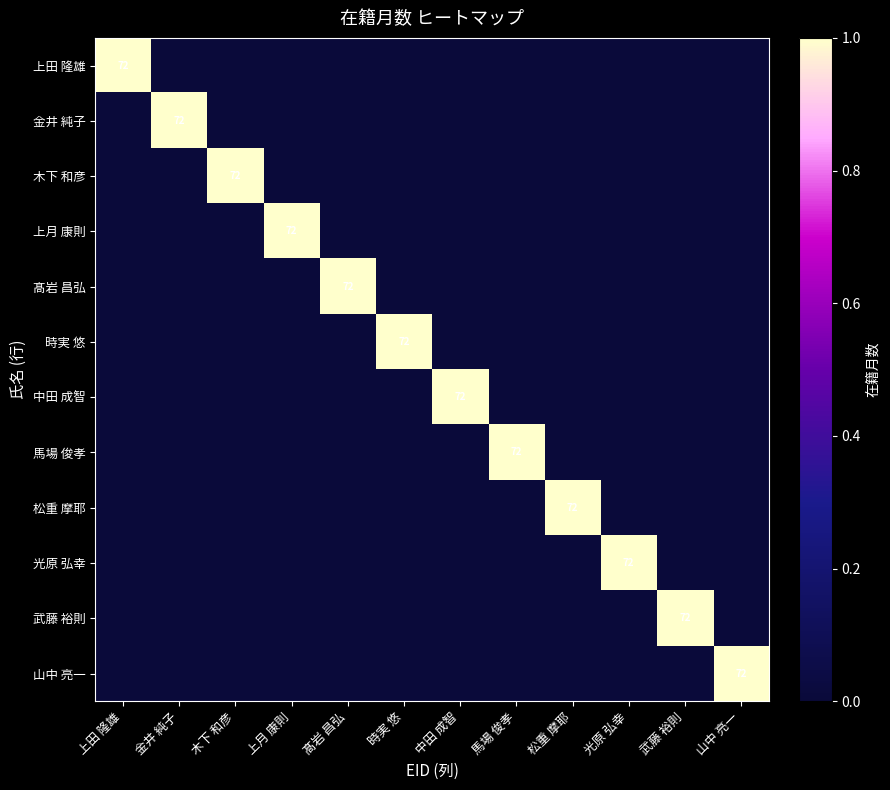

Between 上田 隆雄 and 上月 康則, which is larger?

上田 隆雄